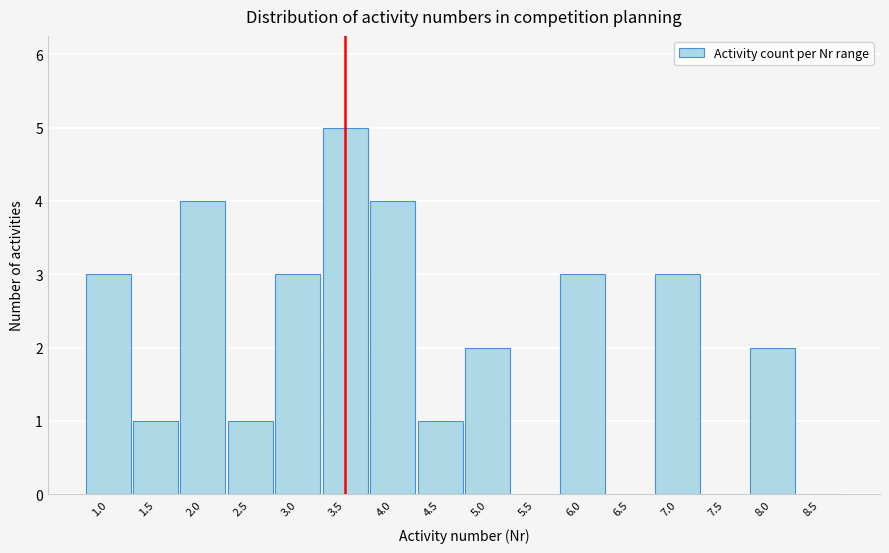

Reading left to right, list every bar in this chart as the range it spans on the x-axis followed by its height. The values are not printed on the chart, so give them approximately, as read against the axis.

0.75 to 1.25: 3
1.25 to 1.75: 1
1.75 to 2.25: 4
2.25 to 2.75: 1
2.75 to 3.25: 3
3.25 to 3.75: 5
3.75 to 4.25: 4
4.25 to 4.75: 1
4.75 to 5.25: 2
5.25 to 5.75: 0
5.75 to 6.25: 3
6.25 to 6.75: 0
6.75 to 7.25: 3
7.25 to 7.75: 0
7.75 to 8.25: 2
8.25 to 8.75: 0